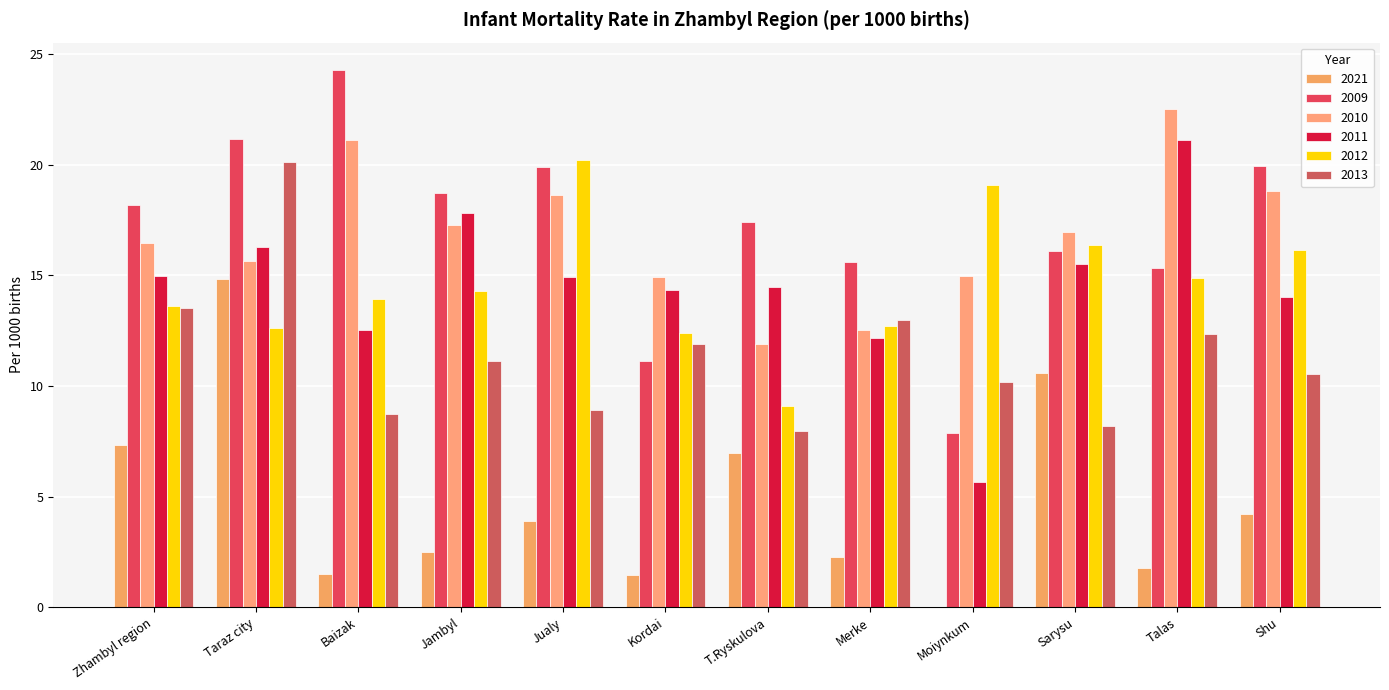

How many data points does each series have?

12